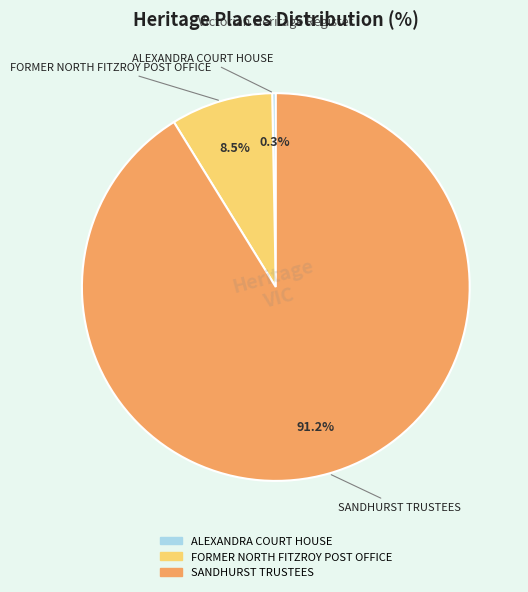

Rank the categories by value from highest to lowest.

SANDHURST TRUSTEES, FORMER NORTH FITZROY POST OFFICE, ALEXANDRA COURT HOUSE